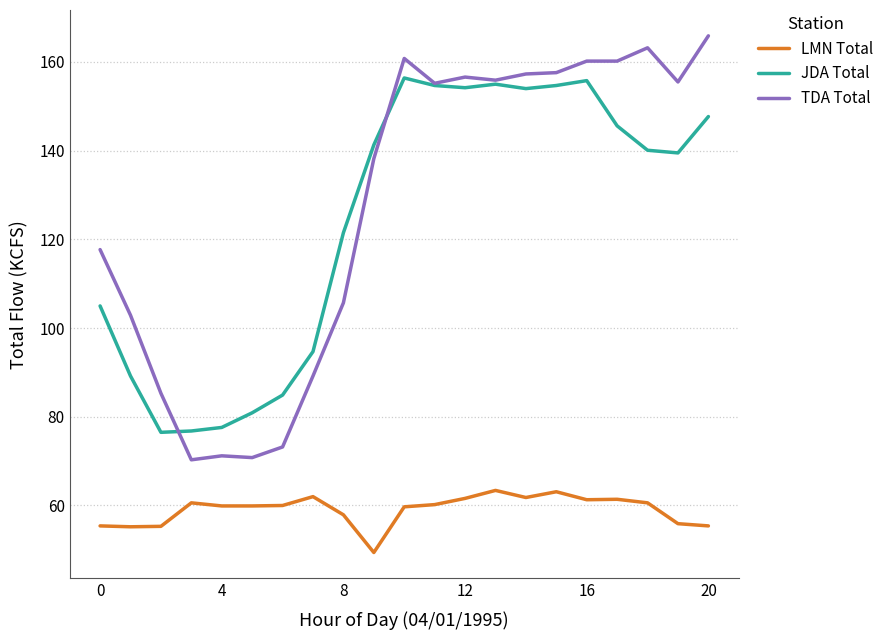

Which series has the widest spread of values?

TDA Total